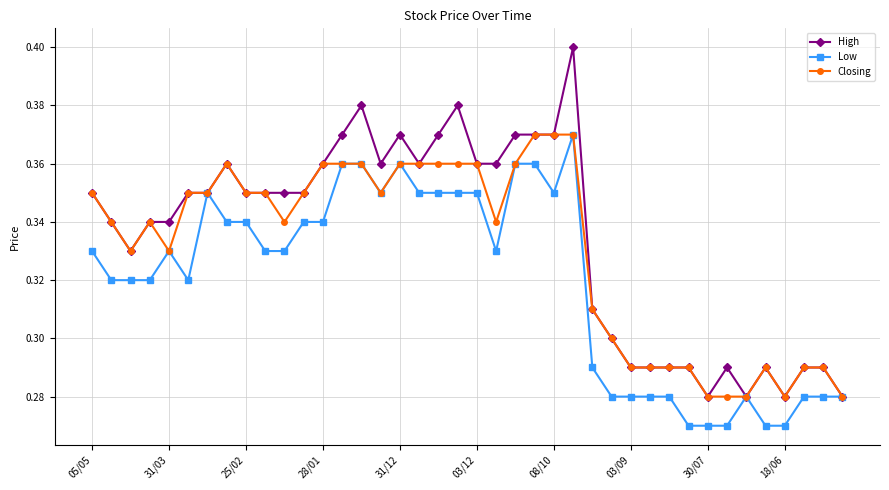

True or false: High has more than 2 interior local peaks.

True